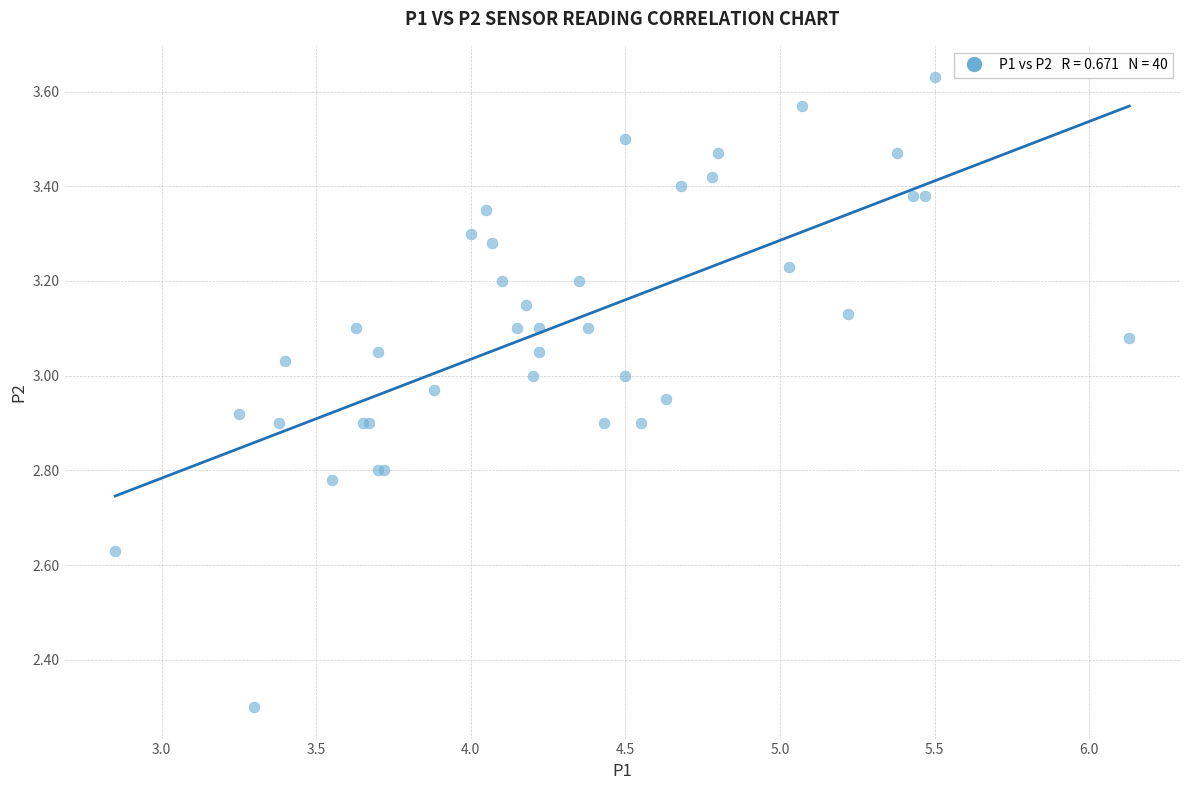

What Y value in the scatter plot is closest to 2?

2.3